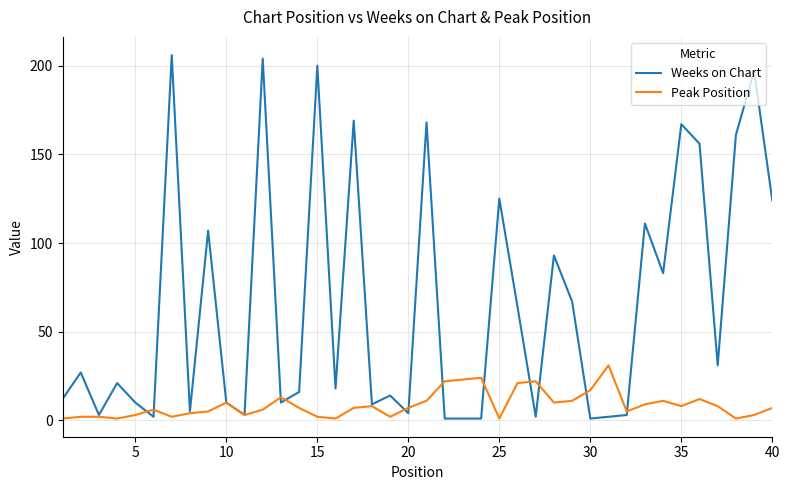

Which series has the largest range (max minus min)?

Weeks on Chart